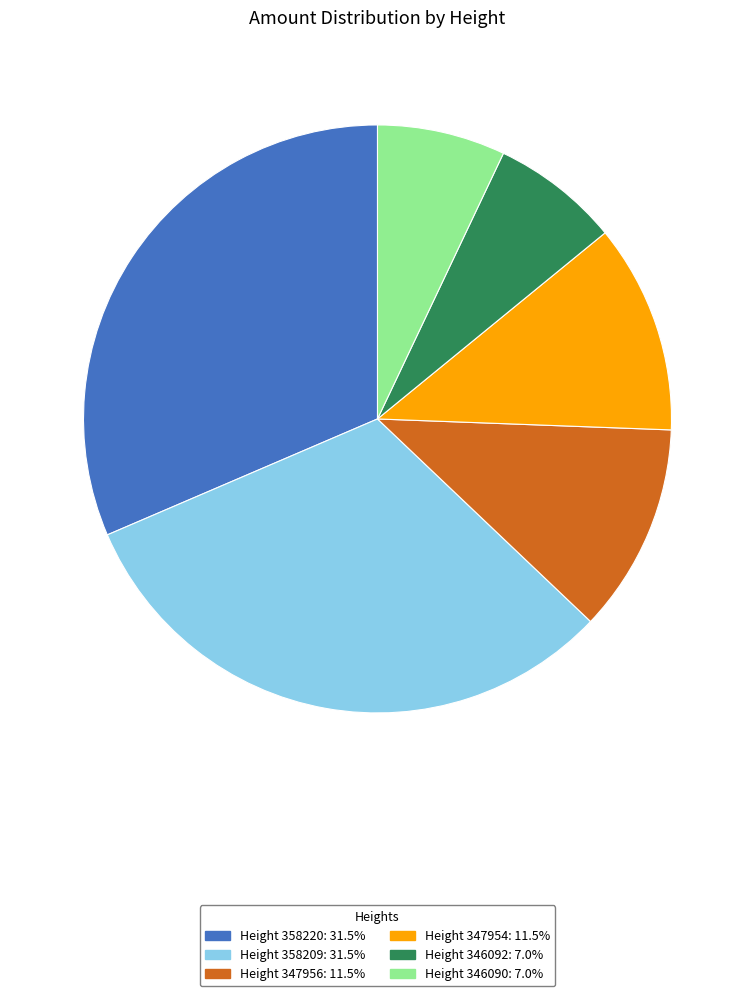

What is the ratio of the value at Height 346092: 7.0% to the value at Height 346090: 7.0%?

1.0